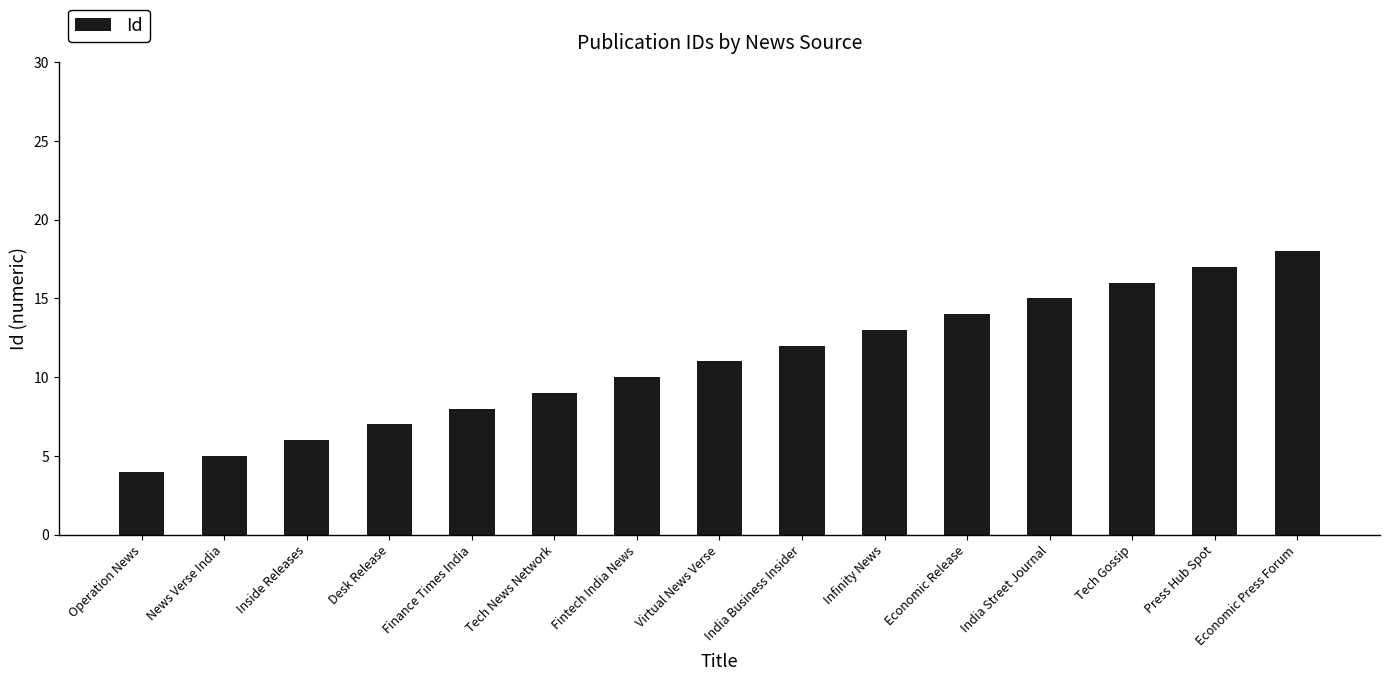

Rank the categories by value from highest to lowest.

Economic Press Forum, Press Hub Spot, Tech Gossip, India Street Journal, Economic Release, Infinity News, India Business Insider, Virtual News Verse, Fintech India News, Tech News Network, Finance Times India, Desk Release, Inside Releases, News Verse India, Operation News